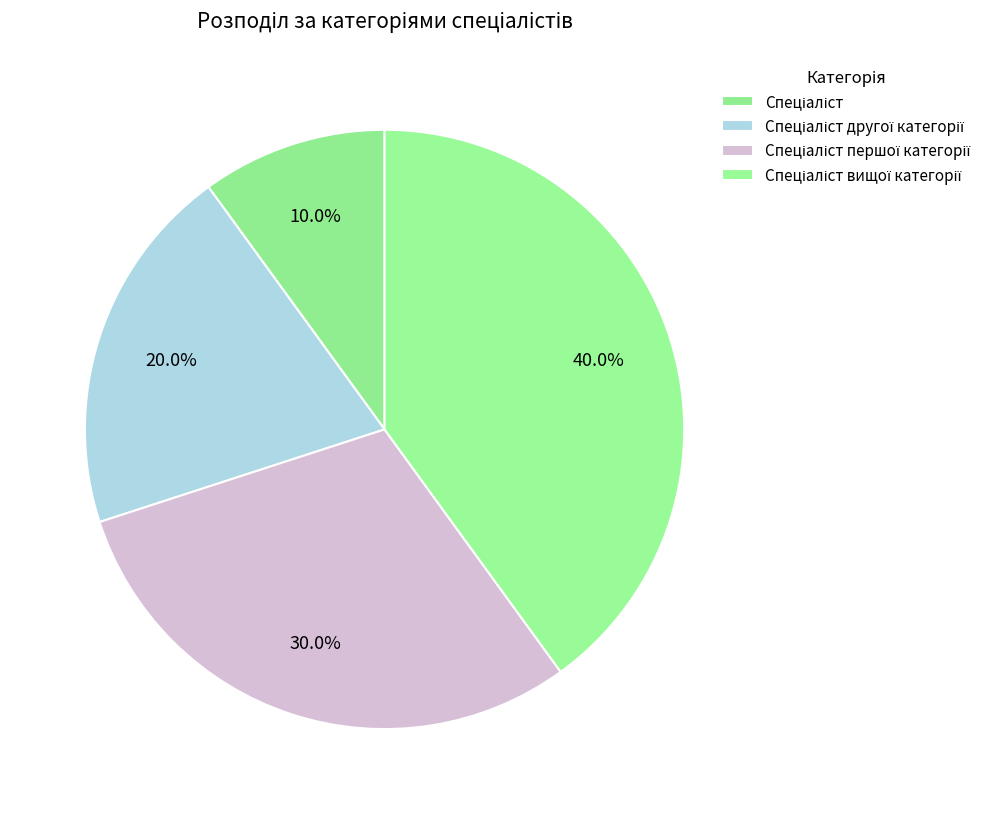

To the nearest percent, what portion does Спеціаліст другої категорії represent?

20%